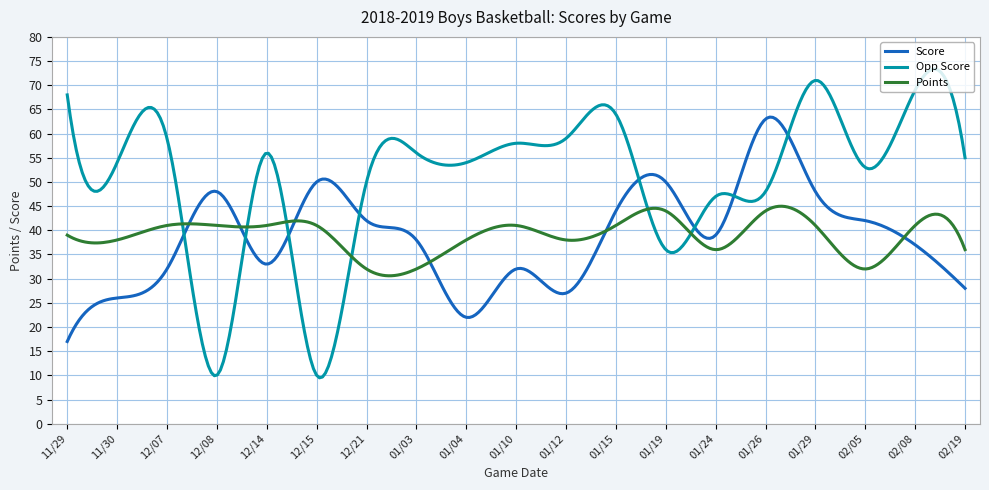

Count the number of data series in this chart.

3